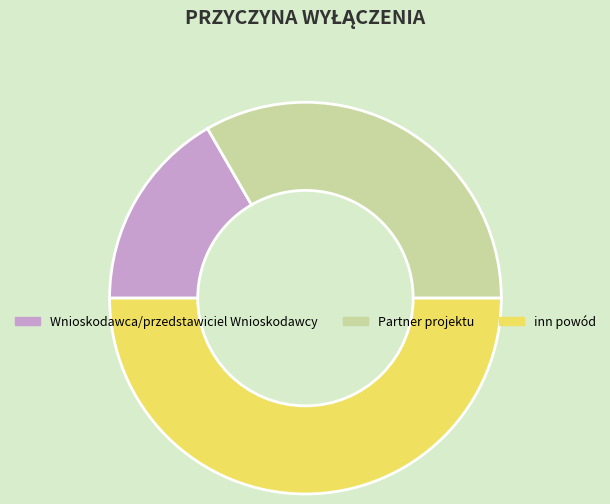

Rank the categories by value from highest to lowest.

inn powód, Partner projektu, Wnioskodawca/przedstawiciel Wnioskodawcy